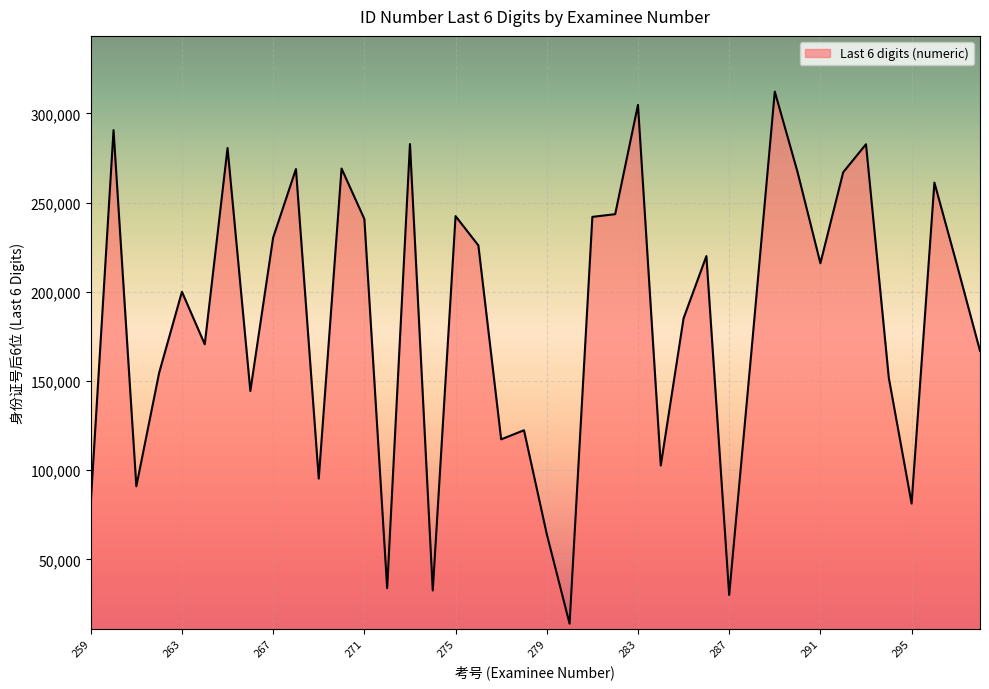

What is the maximum value shown in the chart?

312223